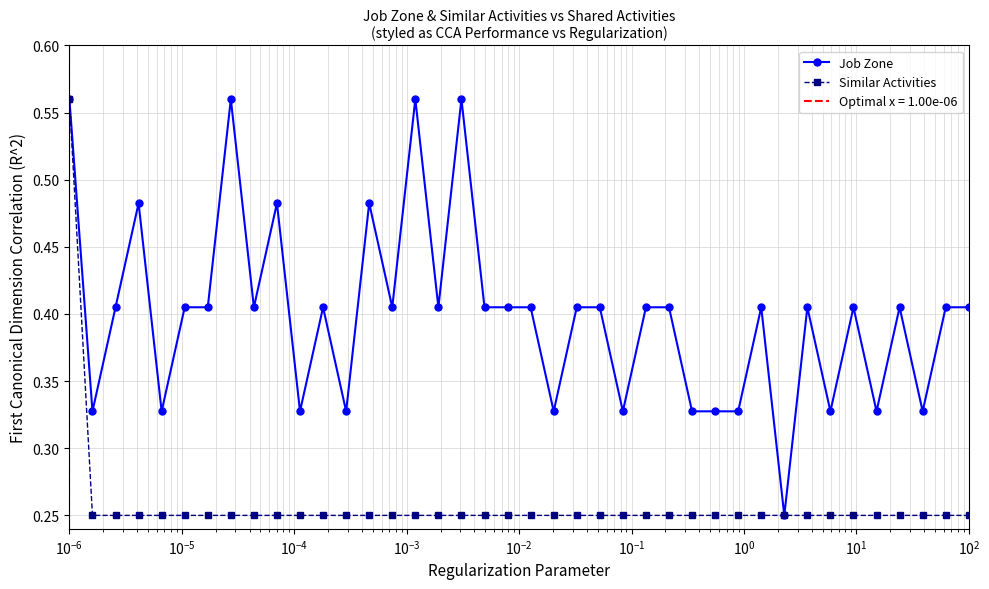

What are all the series names shown in the legend?

Job Zone, Similar Activities